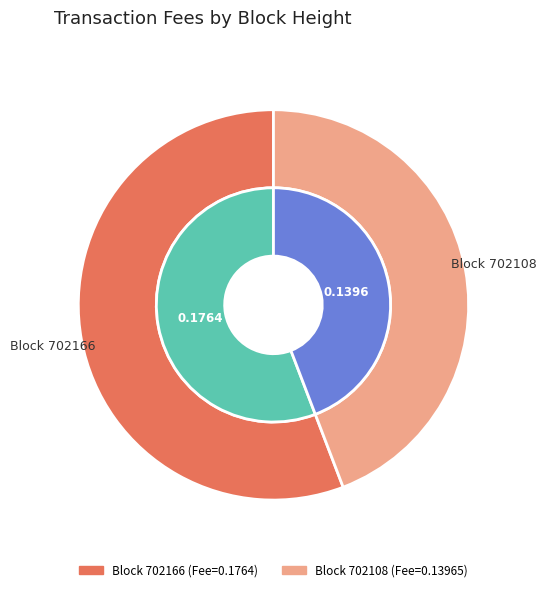

What is the majority slice?

702166